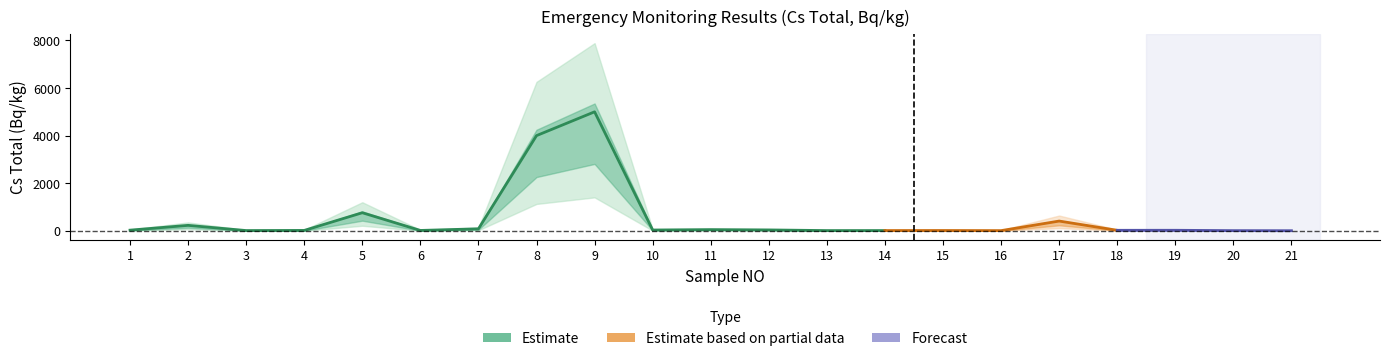

What is the difference between the Cs_total values at 21 and 17?

405.5